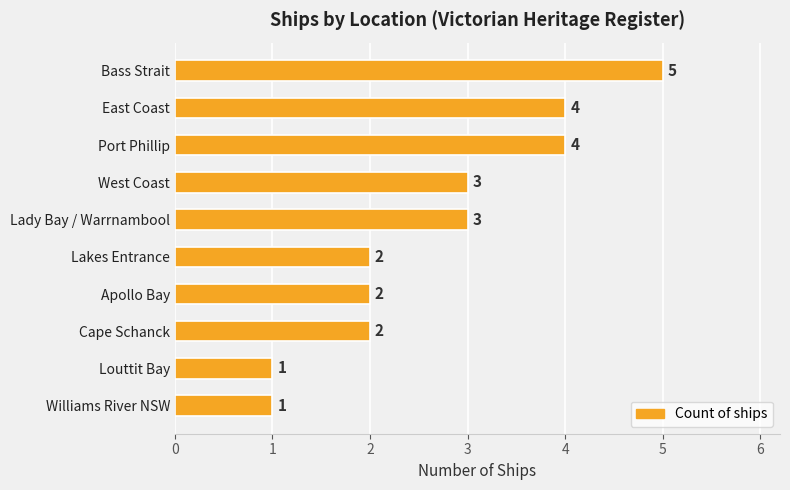

What is the label of the 6th bar from the bottom?

Lady Bay / Warrnambool